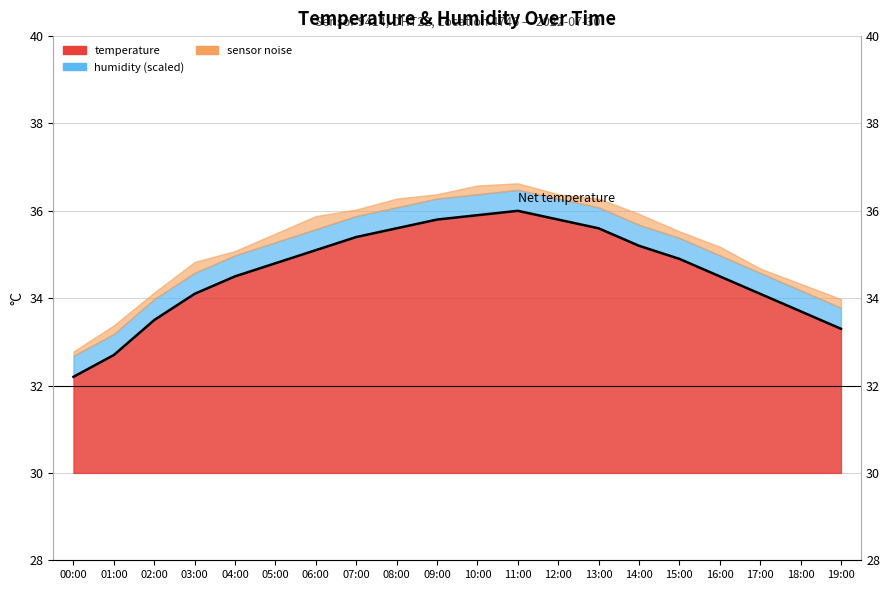

Reading left to right, transcribe all the data shown in this chart.

32.2	32.7	33.5	34.1	34.5	34.8	35.1	35.4	35.6	35.8	35.9	36.0	35.8	35.6	35.2	34.9	34.5	34.1	33.7	33.3